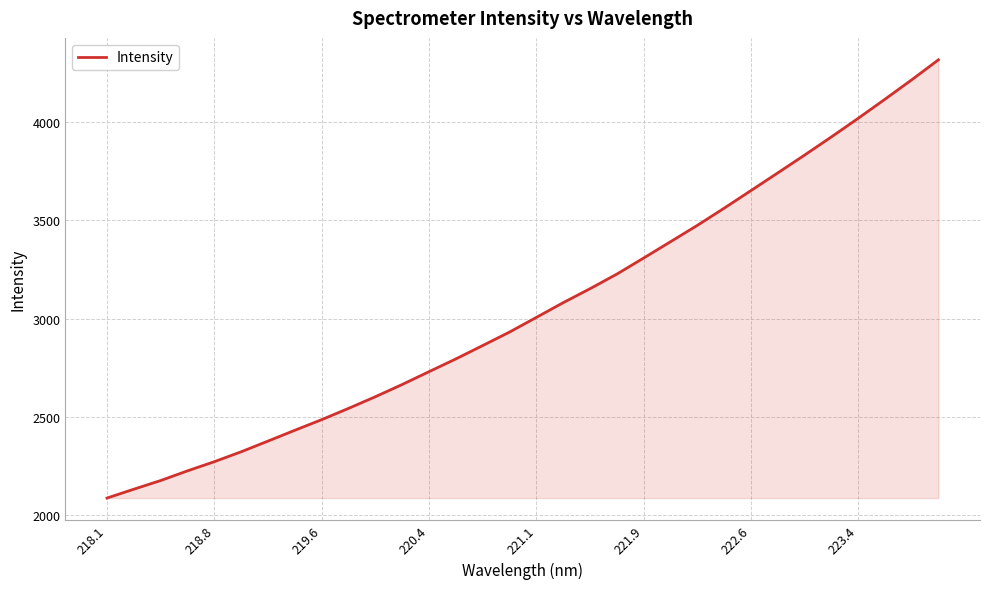

Count the number of categories in the chart.

32